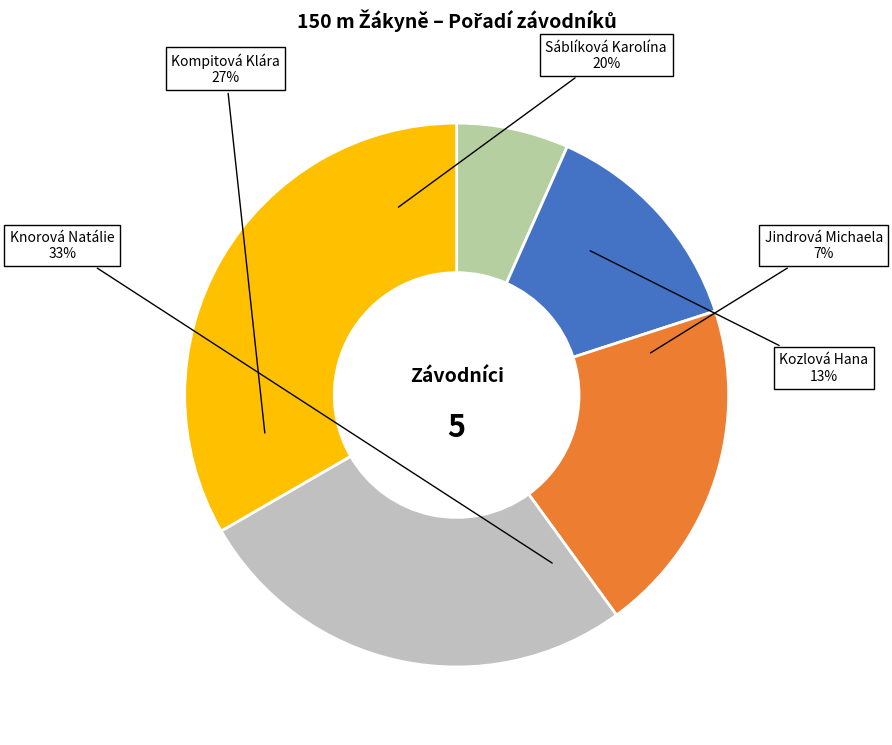

To the nearest percent, what percentage of the pie is Kompitová Klára?

27%